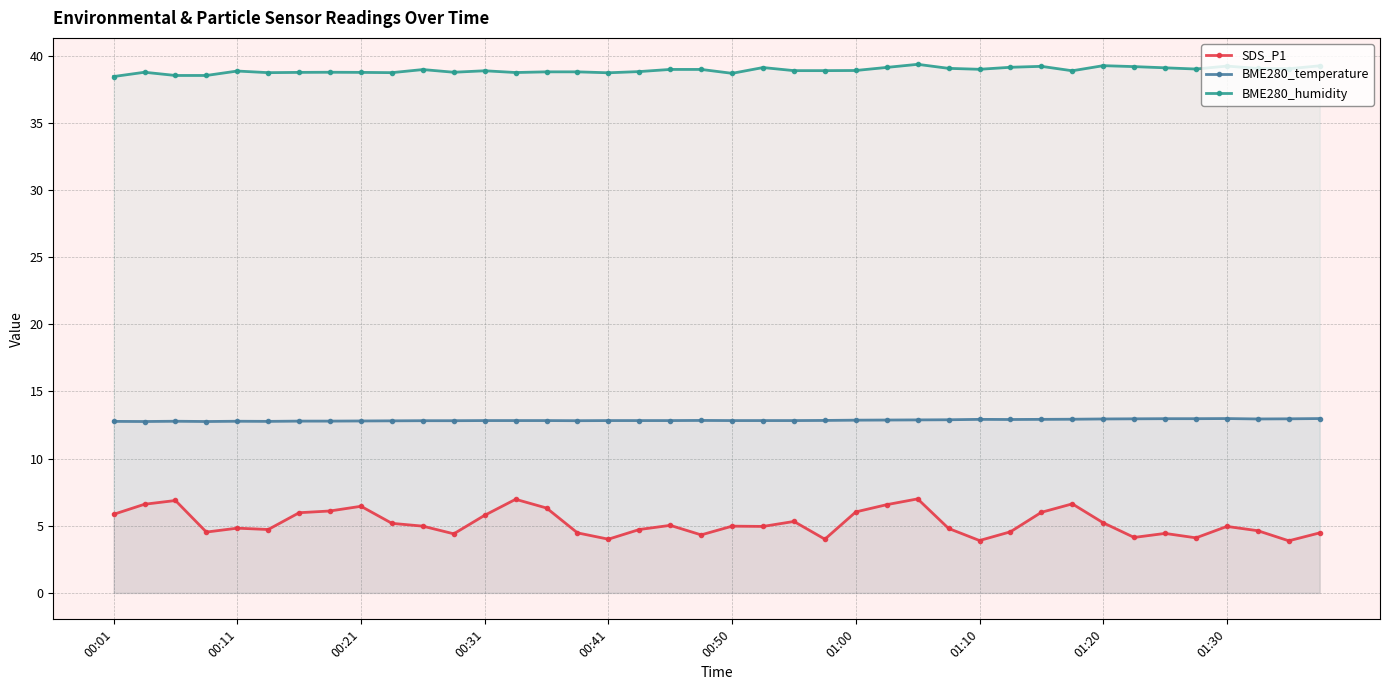

How many interior local peaks does the BME280_humidity series have?

10